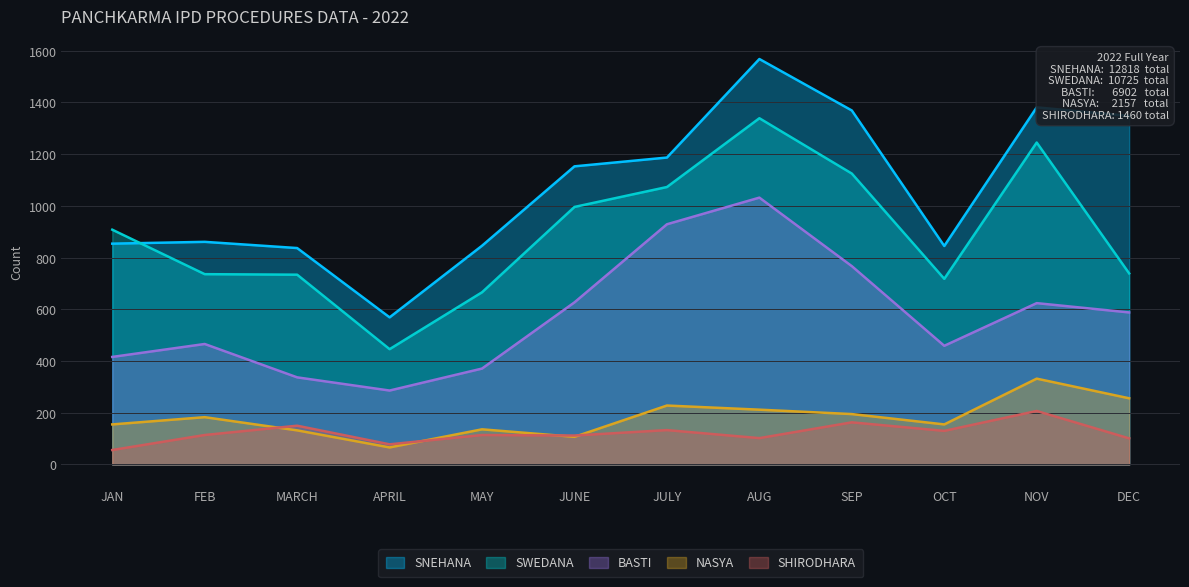

Which label corresponds to the largest value in the chart?

AUG